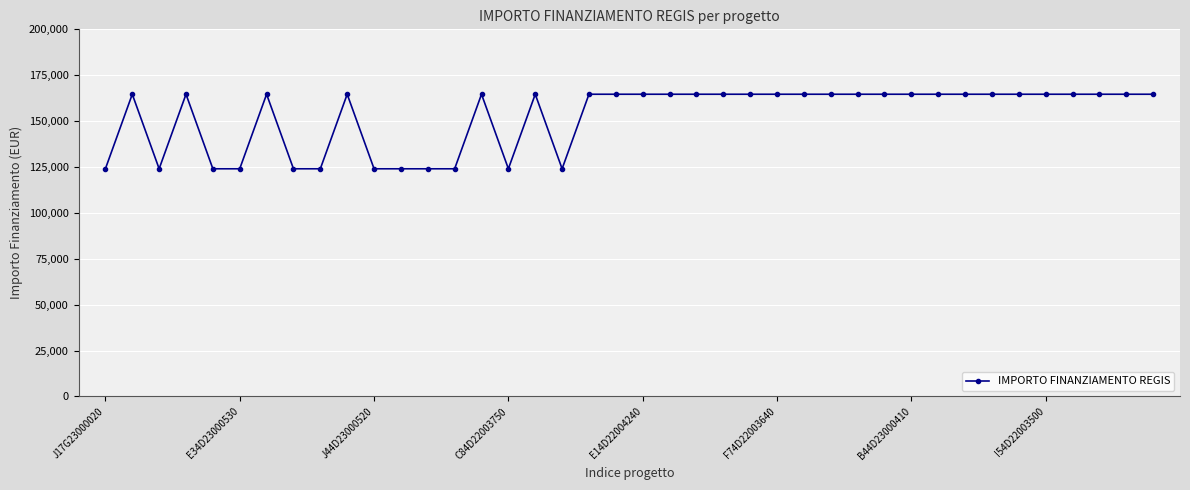

What is the sum of all values?

6098573.3